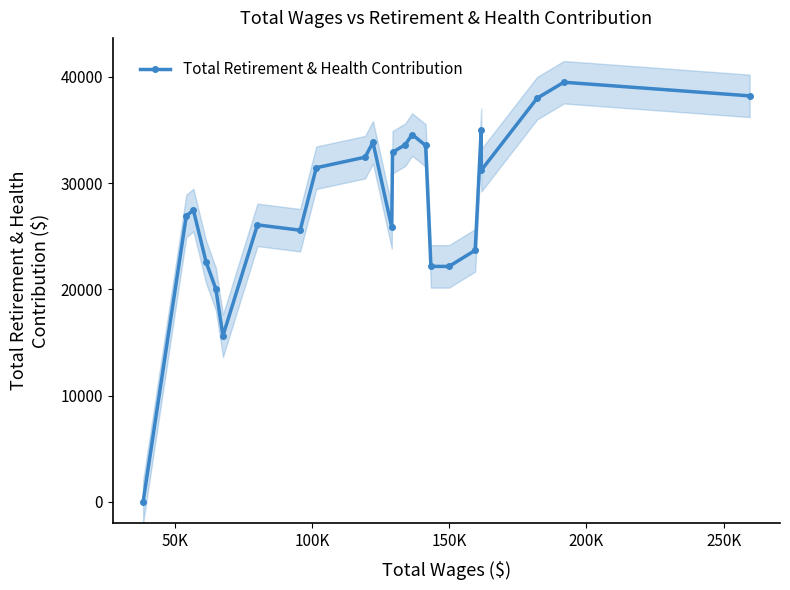

How many values are below 31217?

12